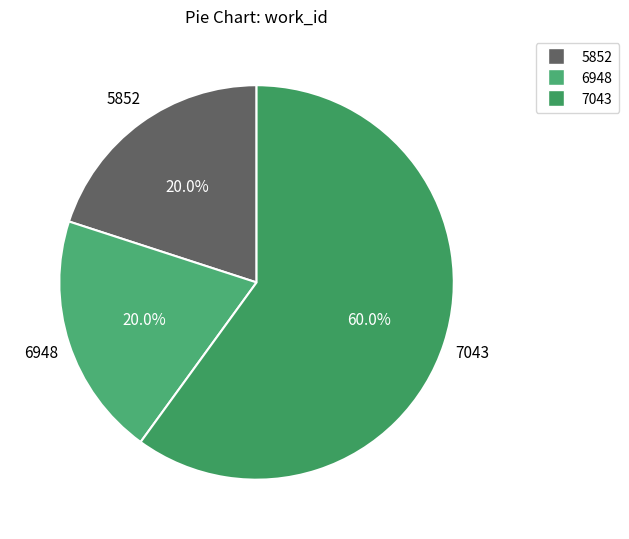

Does any single category account for the majority?

Yes